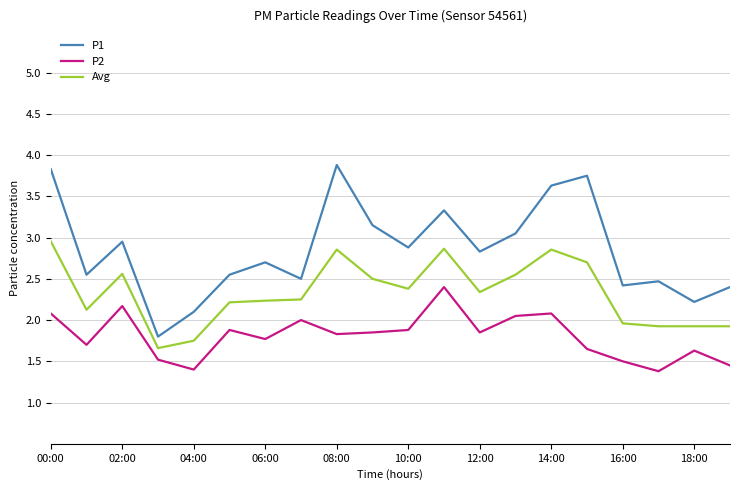

True or false: Avg and P2 intersect in this chart.

False